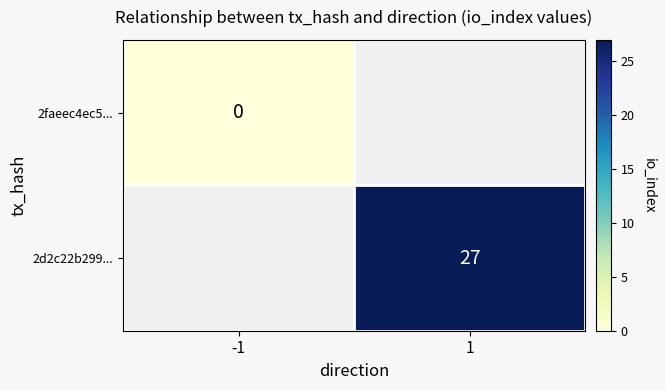

At how many categories does at least one series exceed 3?

1